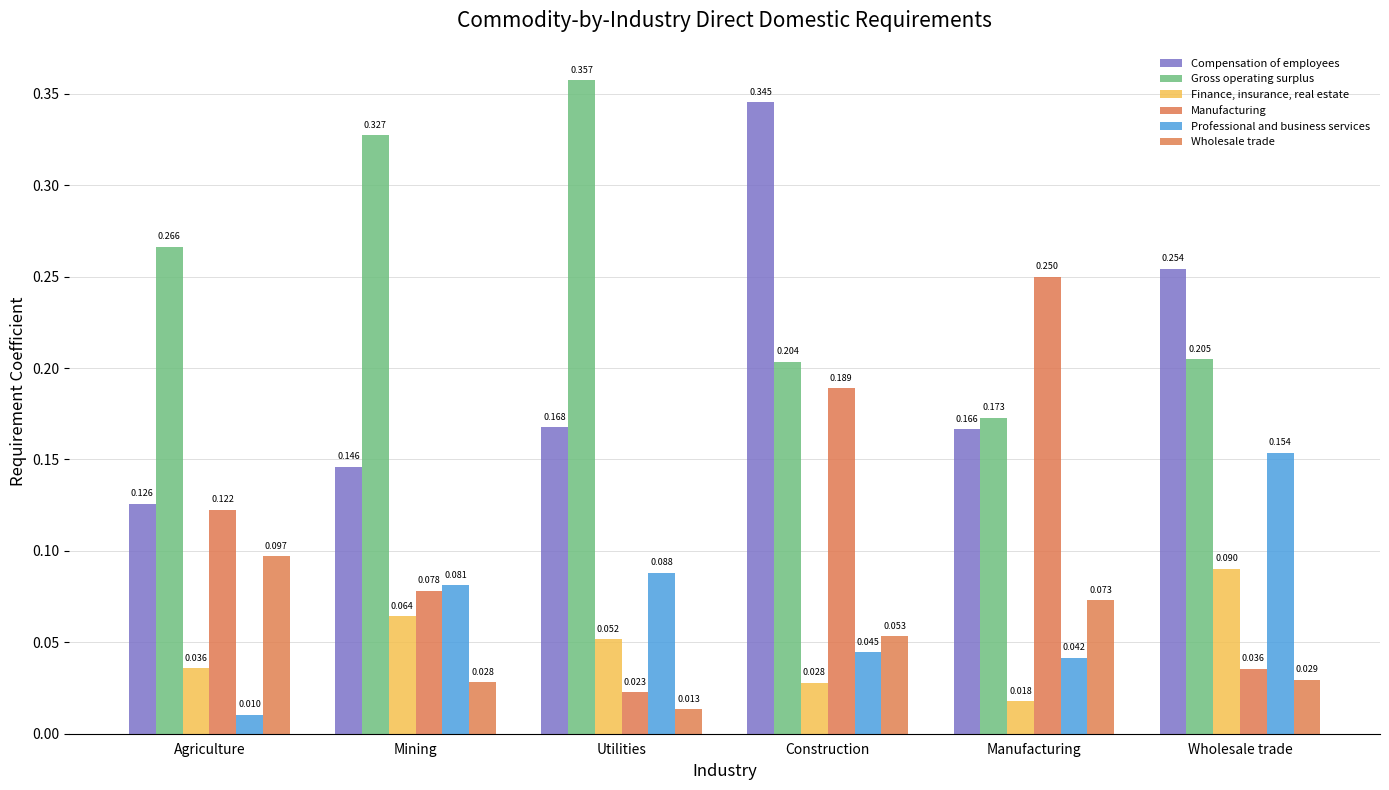

How many bars are there in total?

36